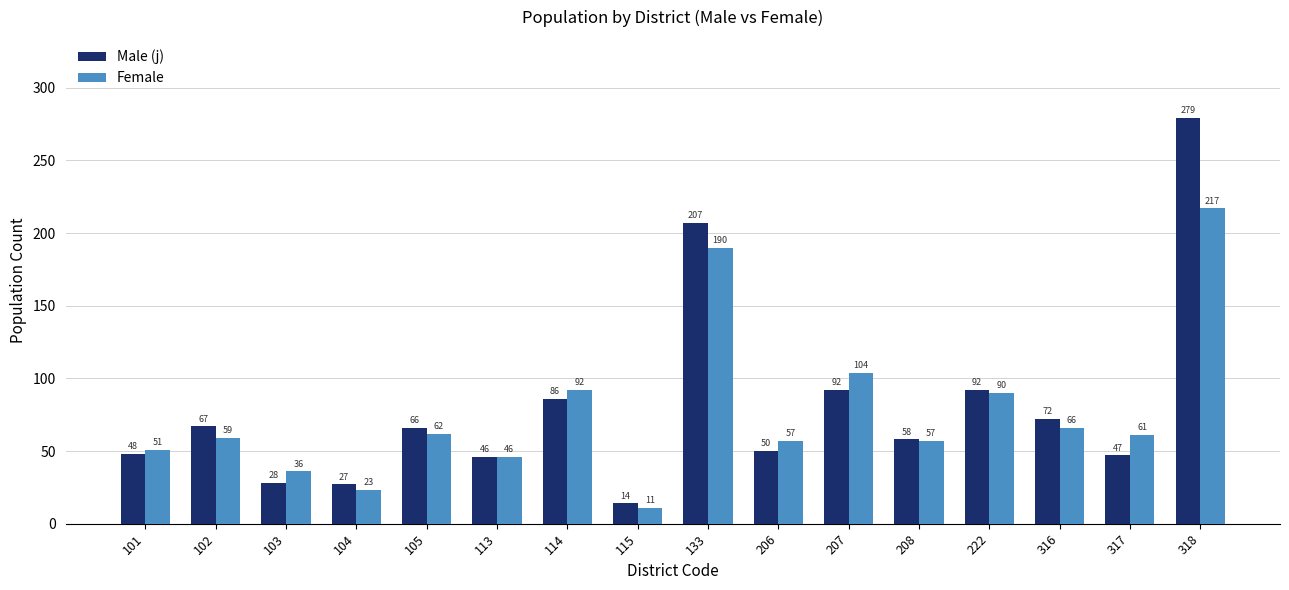

What is the lowest value of the Female series?

11